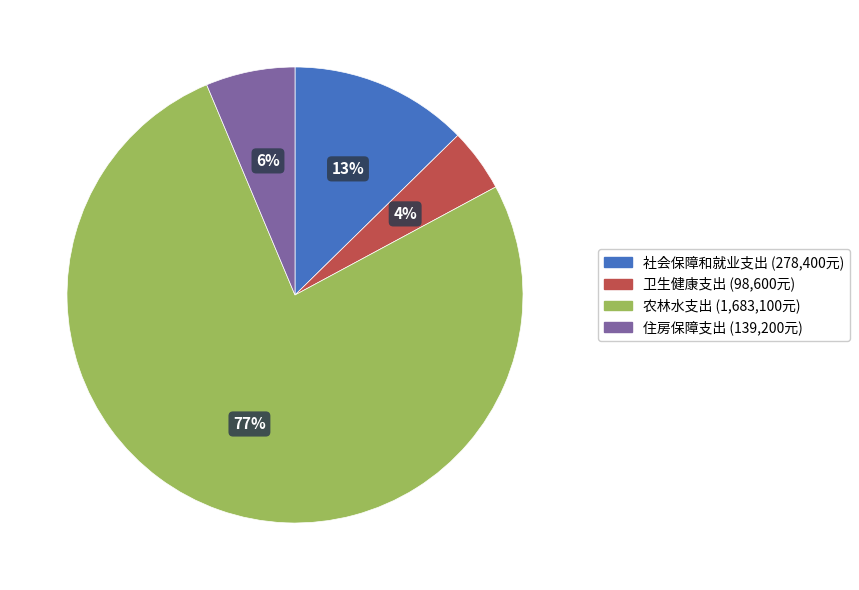

How many slices are in this pie chart?

4